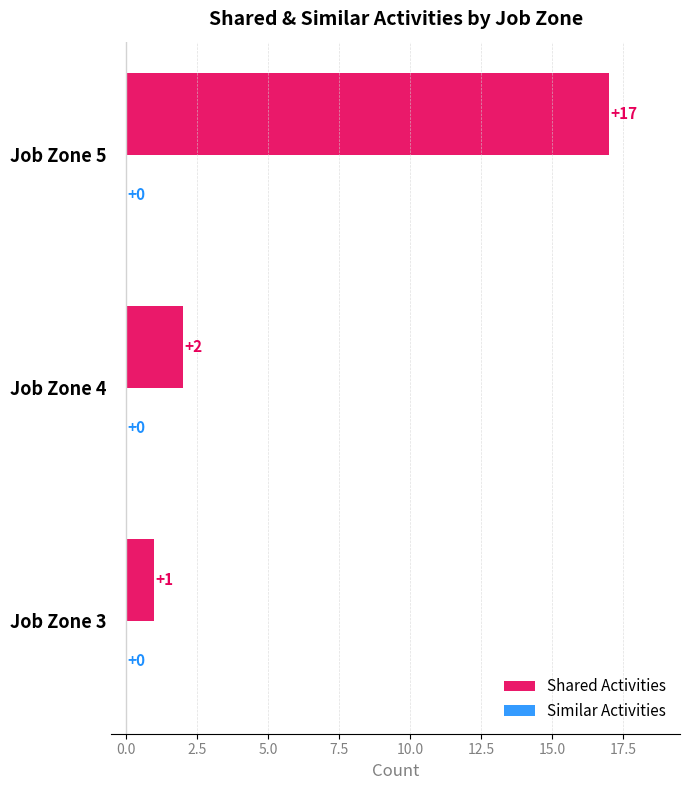

What is the difference between the values at Job Zone 5 and Job Zone 4?

15